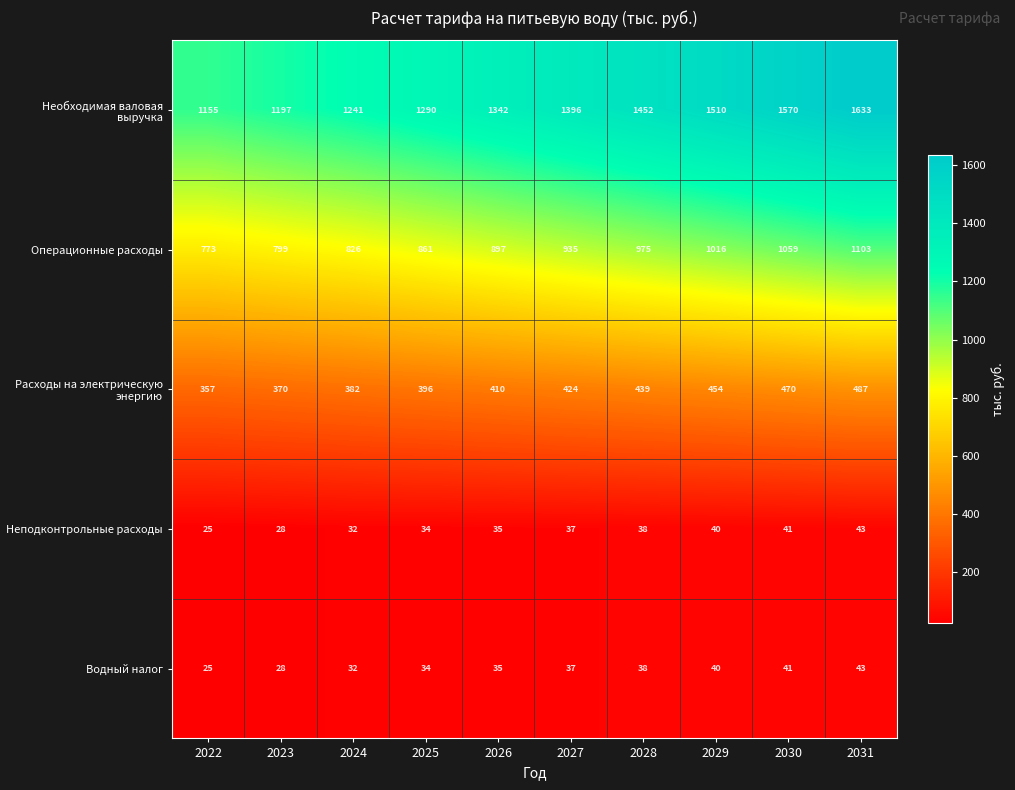

How many distinct data groups are displayed?

5